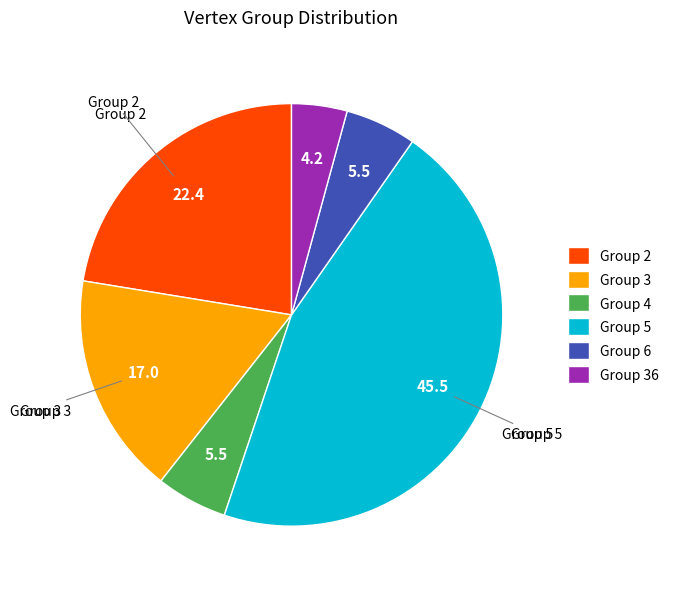

Approximately how many times larger is the value at Group 4 compared to Group 36?

1.3